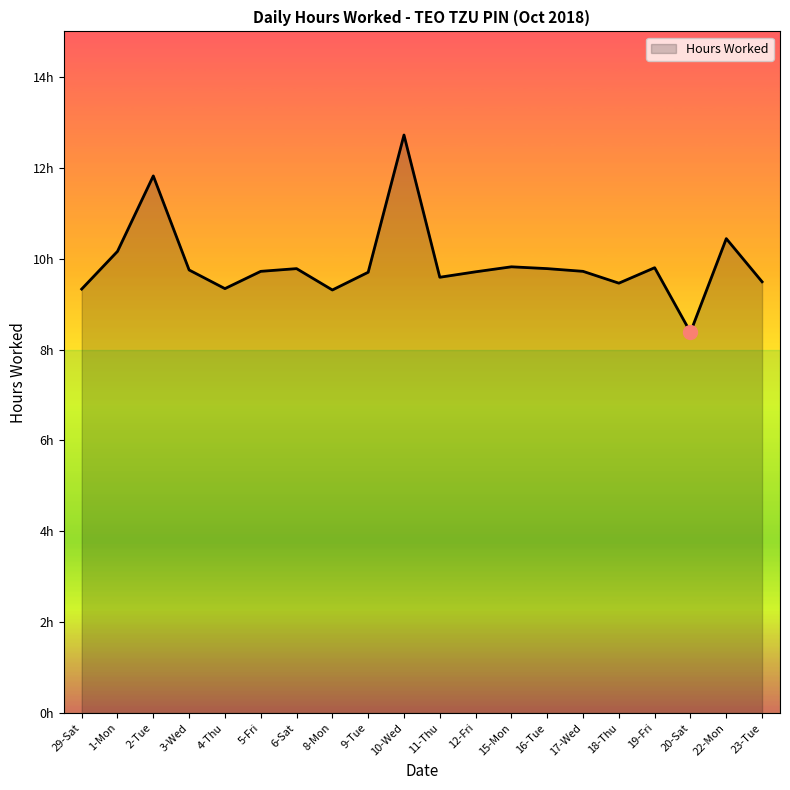

Does the chart have visible grid lines?

No